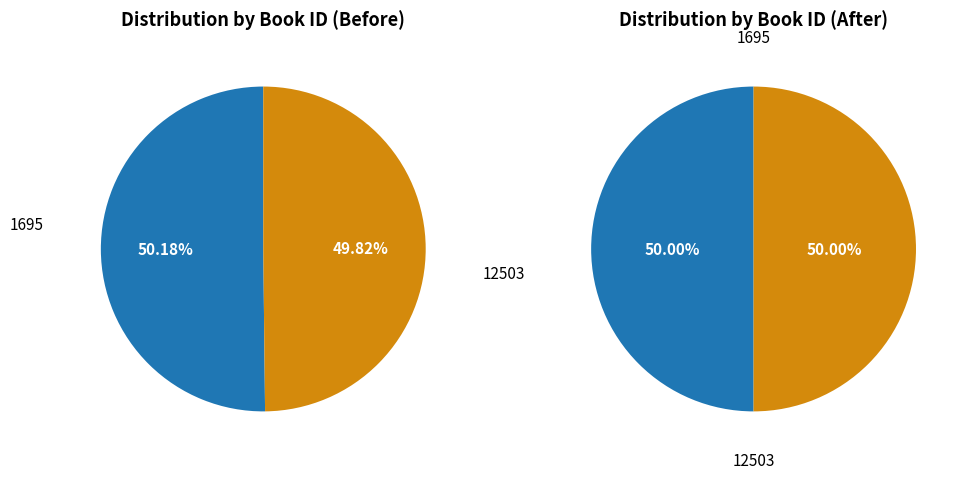

True or false: 1695 accounts for 50% of the total.

True